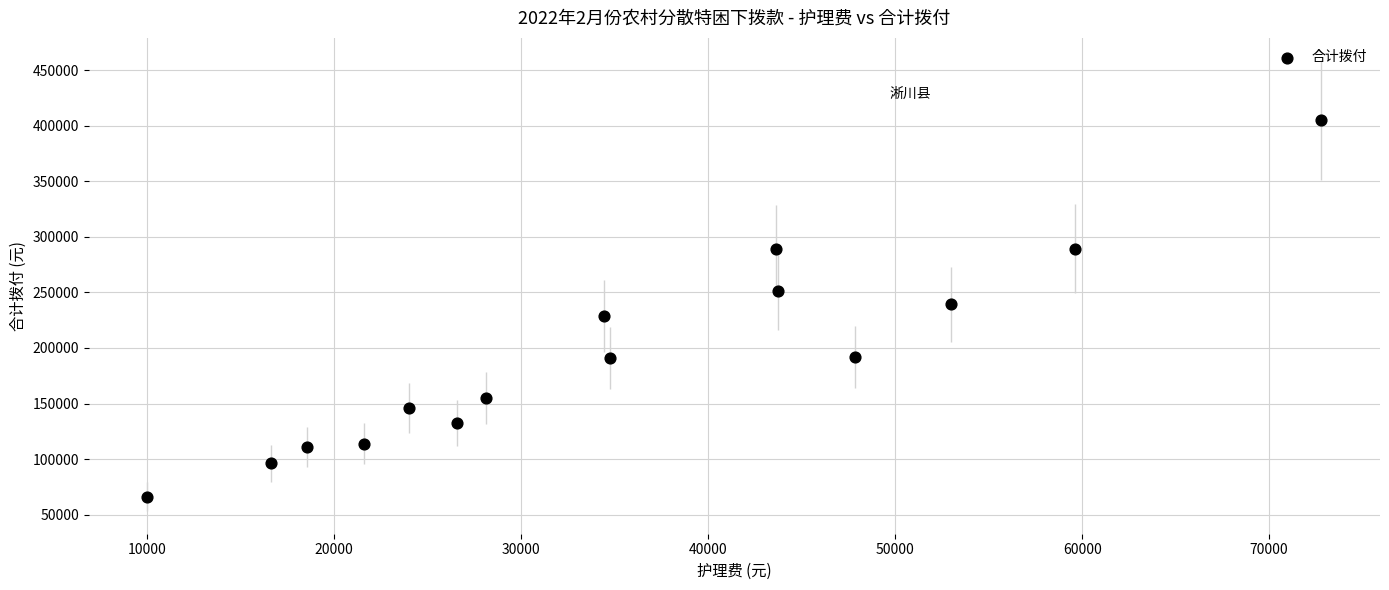

What is the range of X values (max minus min)?

62780